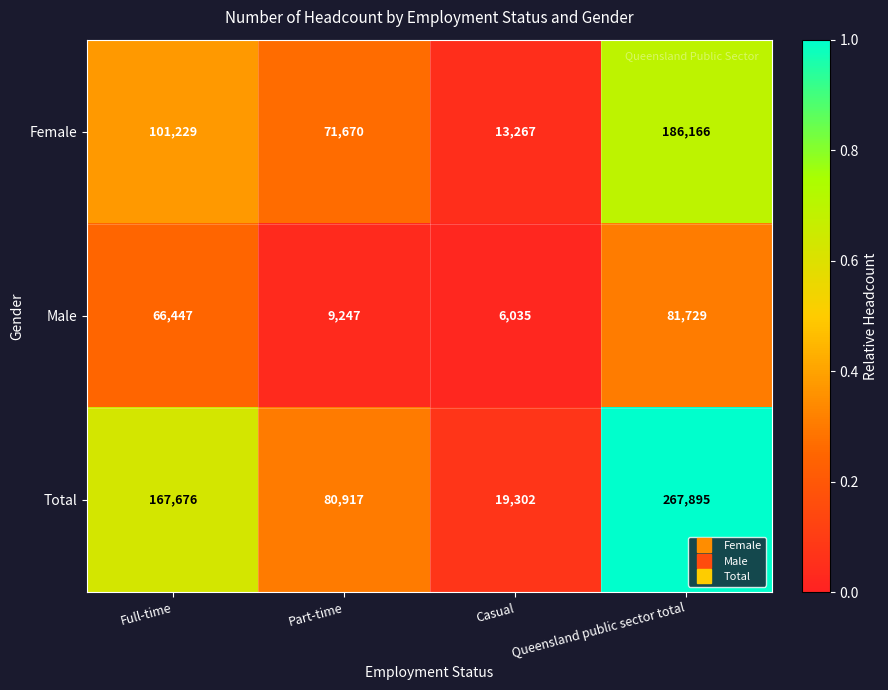

What is the sum of all Total values?

535790